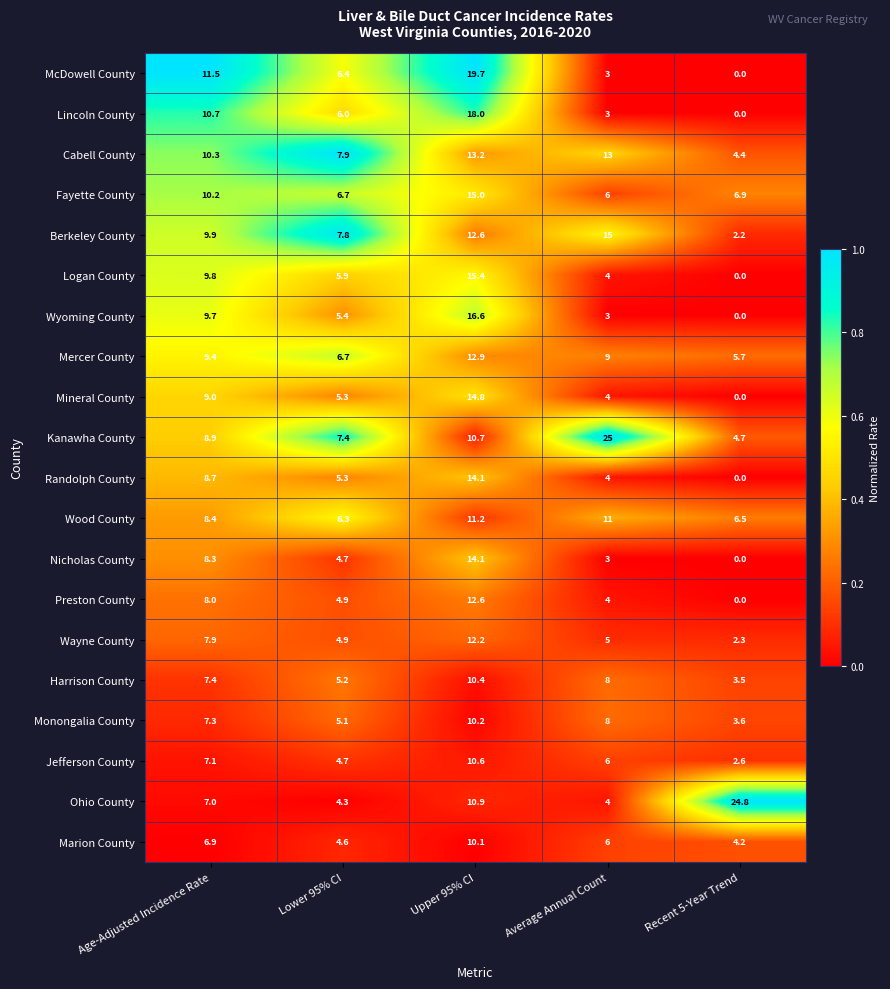

What is the difference between the highest and lowest values at Lower 95% CI?

3.6